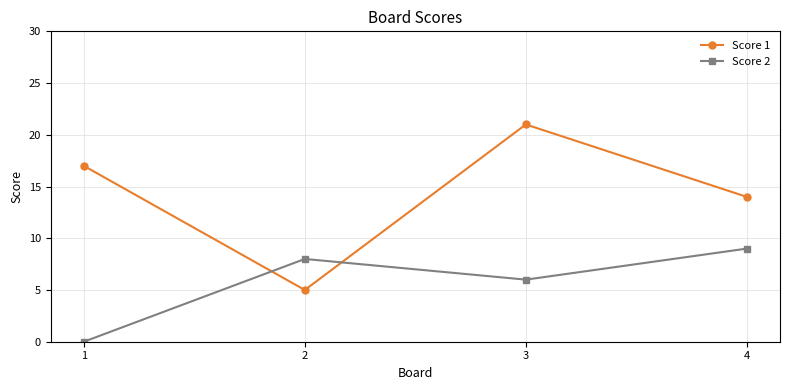

At which category does Score 2 reach its first local valley?

3